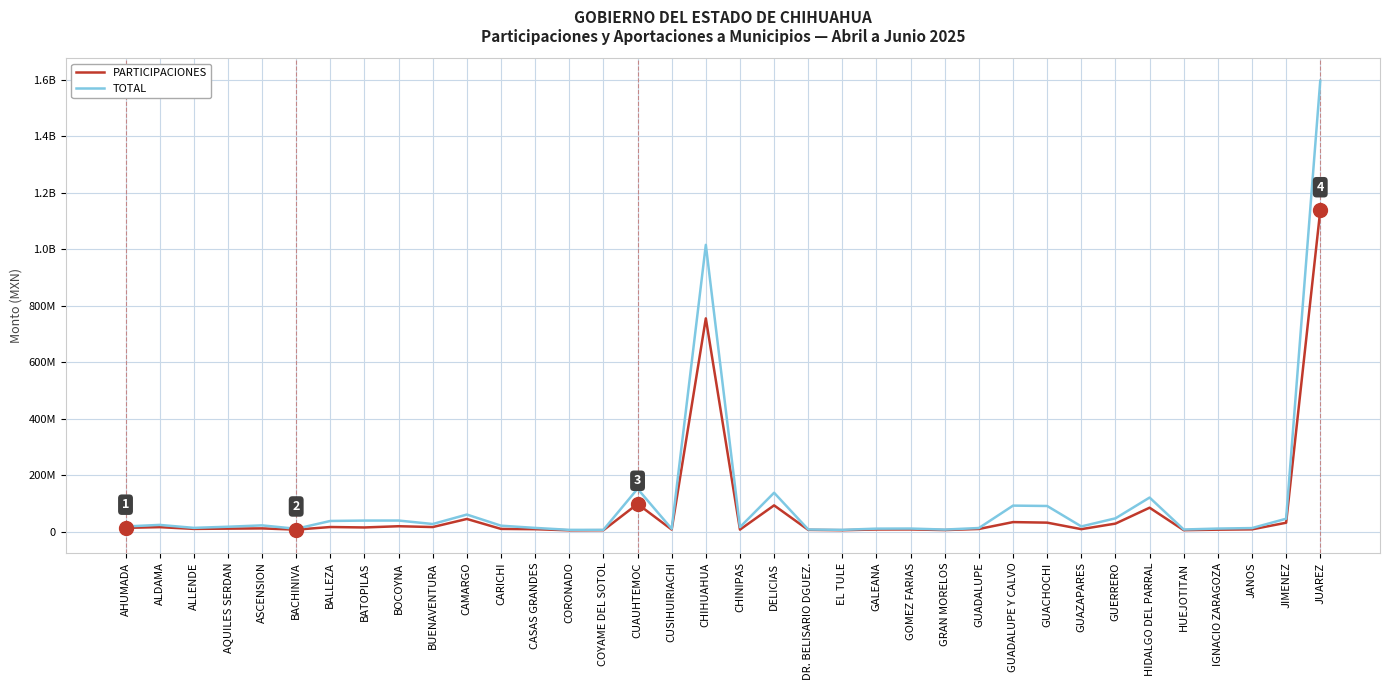

What are all the series names shown in the legend?

PARTICIPACIONES, TOTAL